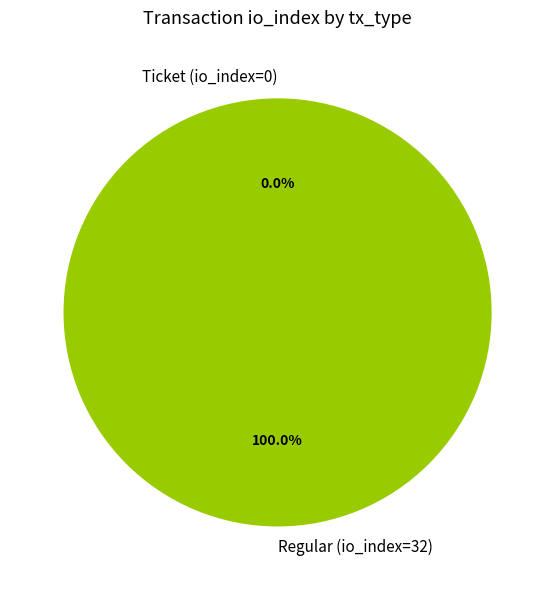

Count the number of slices in the pie.

2